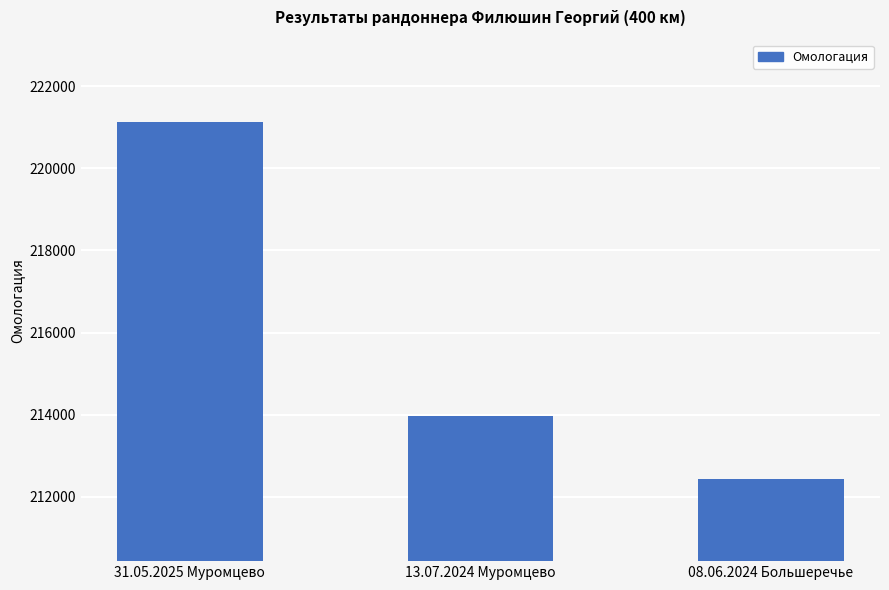

What is the change in value from 31.05.2025 Муромцево to 13.07.2024 Муромцево?

-7152